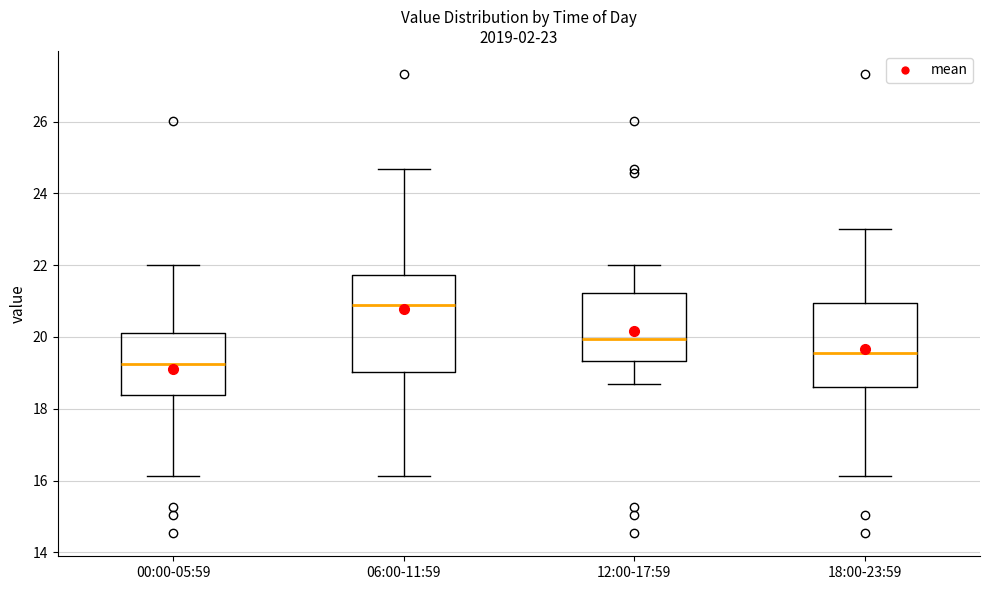

Which box's median line is the highest?

06:00-11:59